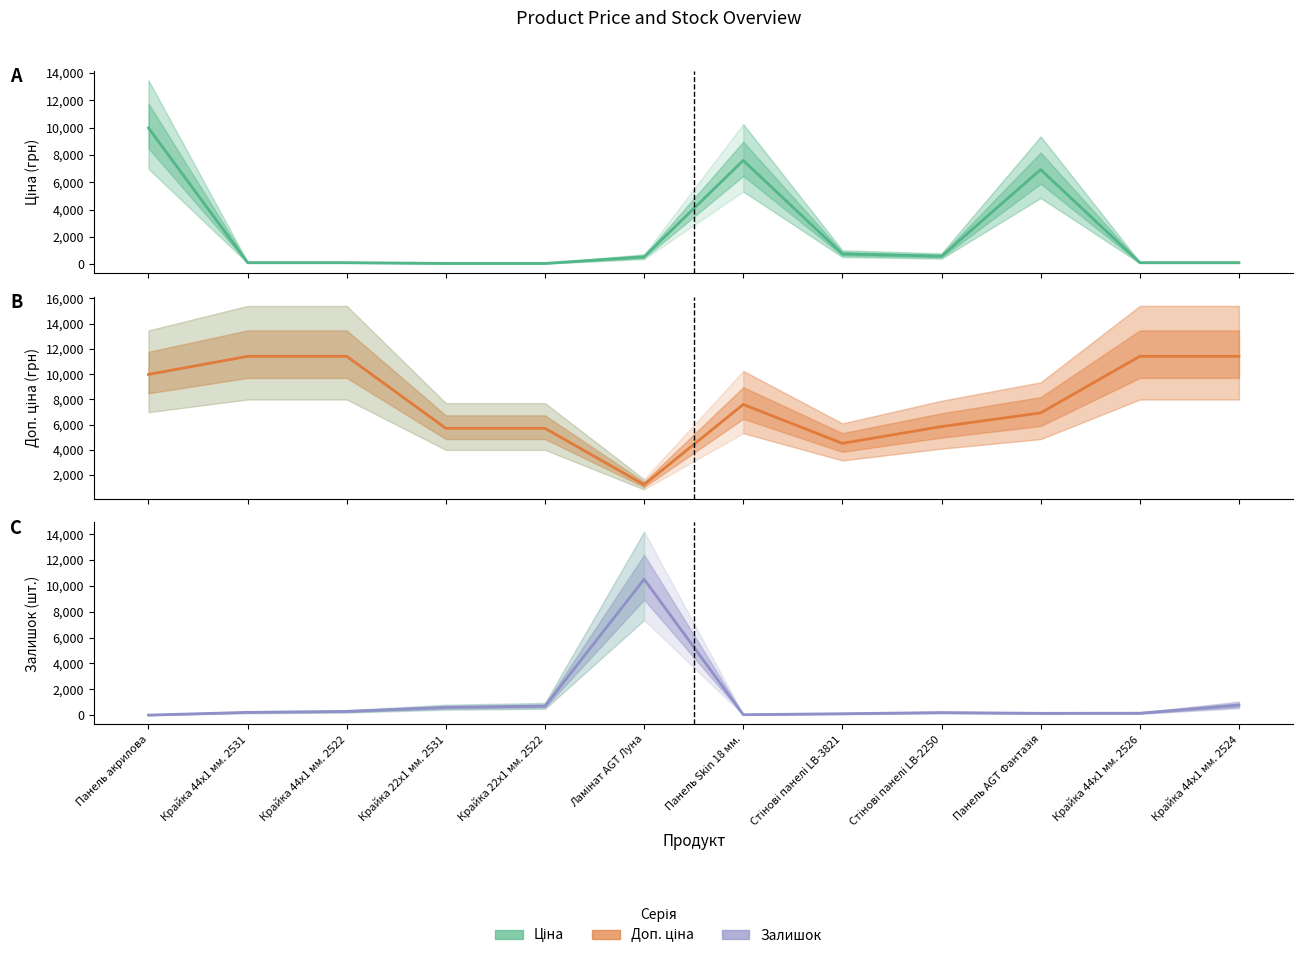

At which label does Ціна first exceed 539?

Панель акрилова